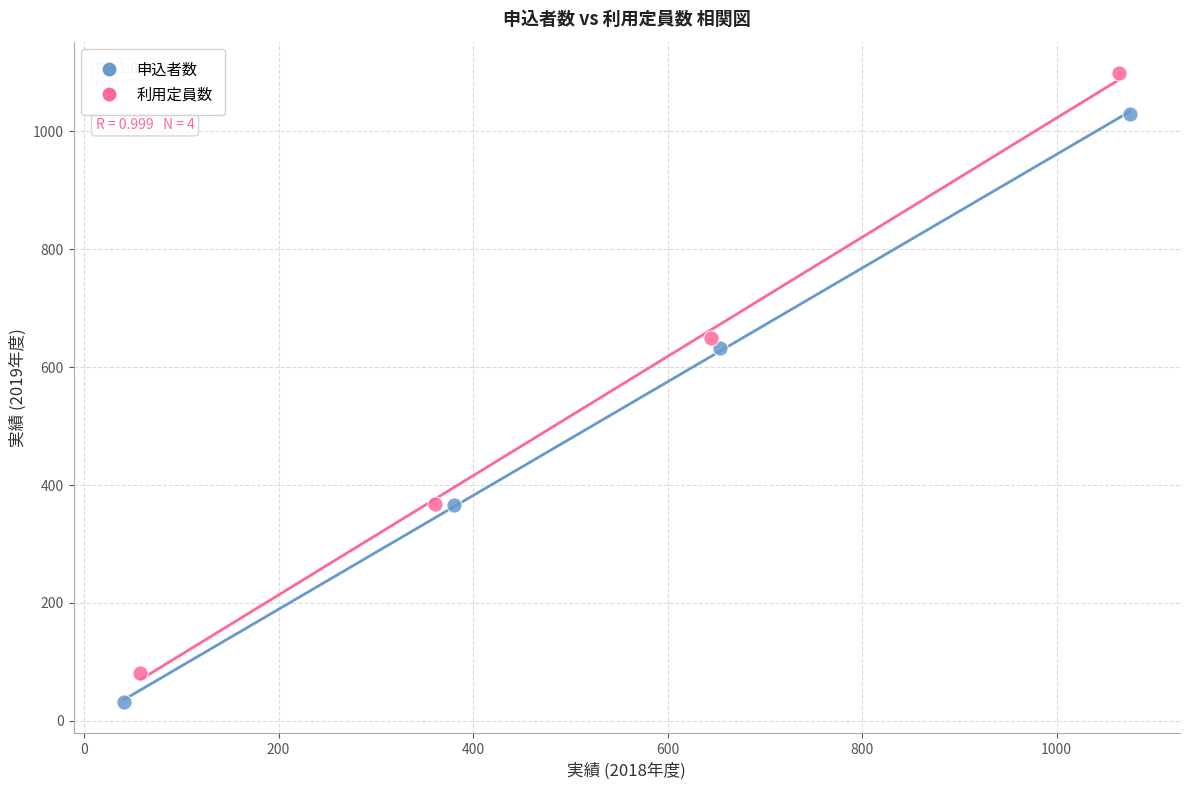

What are all the series names shown in the legend?

申込者数, 利用定員数